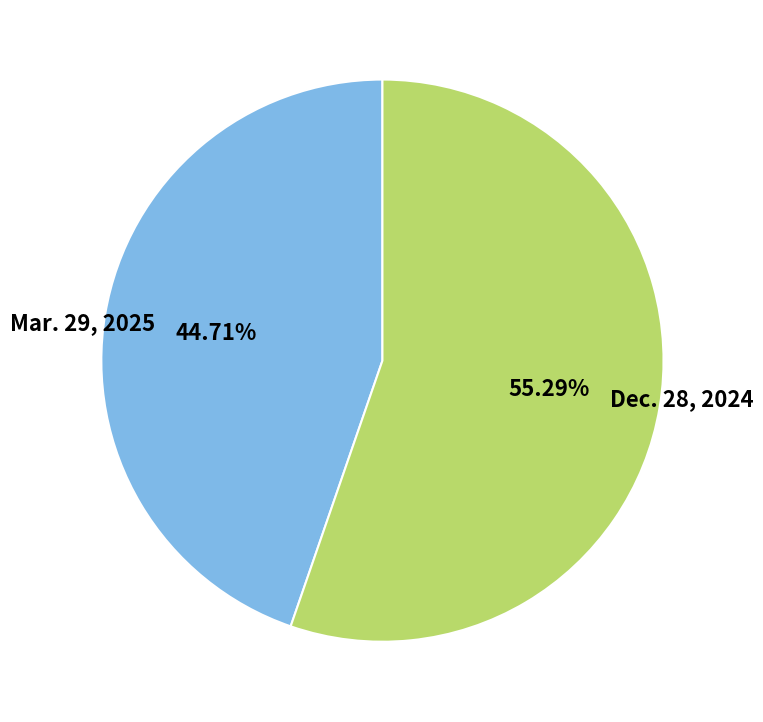

To the nearest percent, what is the combined percentage of Mar. 29, 2025 and Dec. 28, 2024?

100%